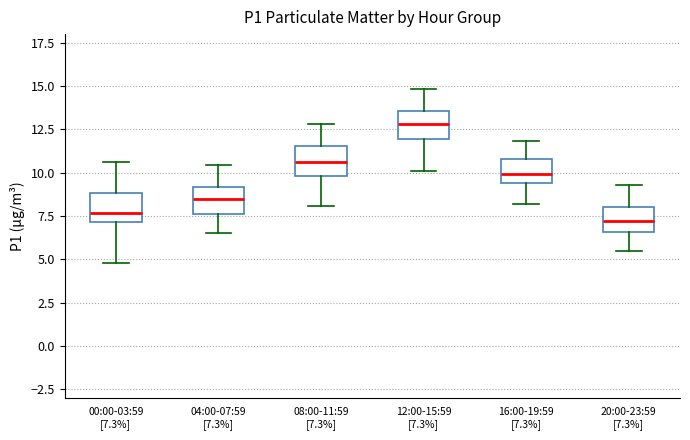

Where is the lower edge of the box for 00:00-03:59 [7.3%] on the y-axis? The values are not printed on the chart, so give them approximately, as read against the axis.

7.0